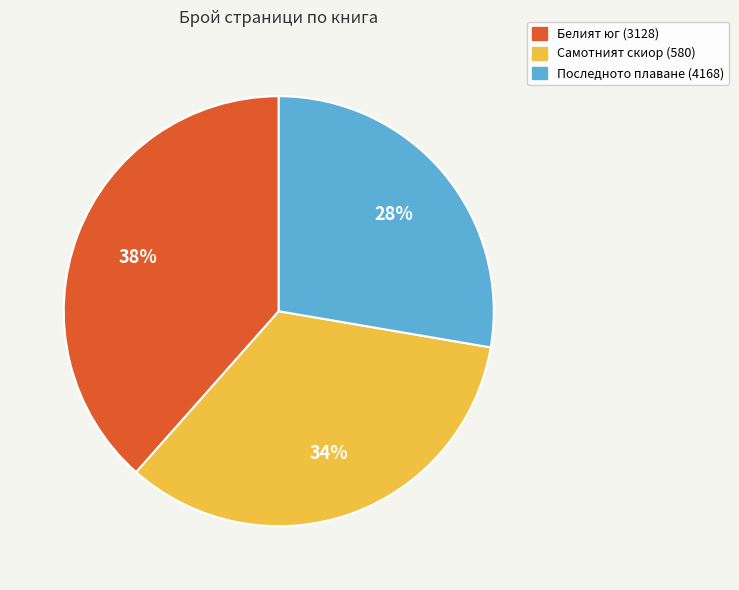

True or false: Белият юг (3128) accounts for 38% of the total.

True